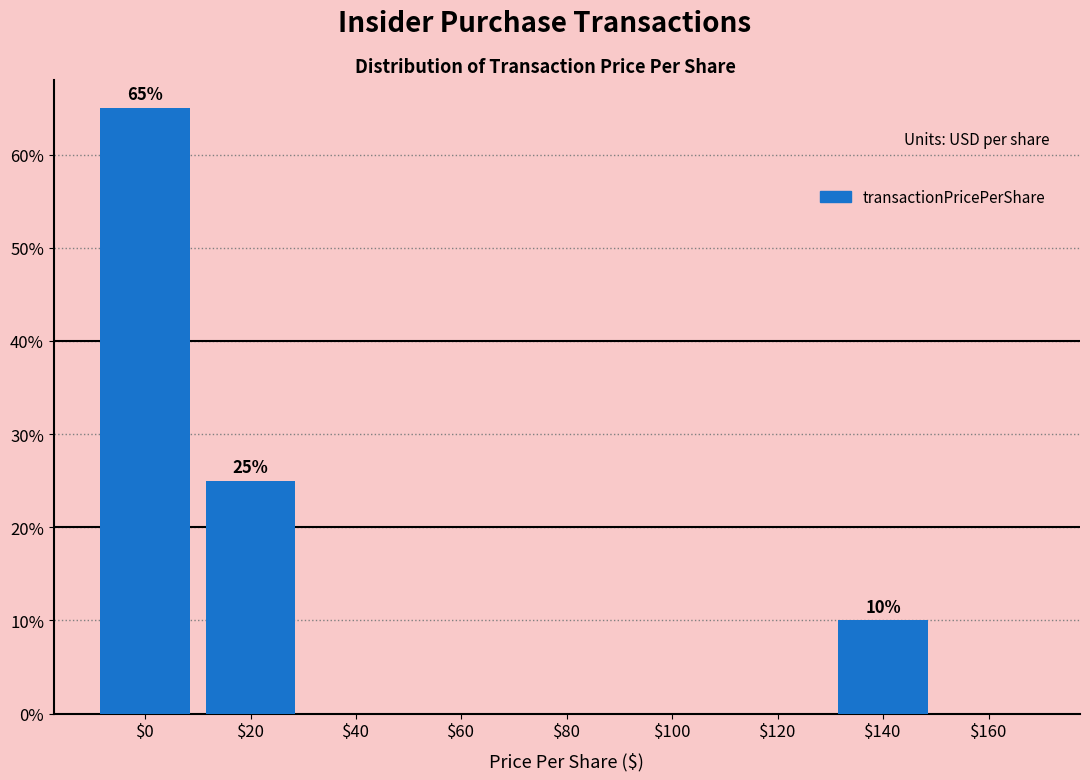

The chart shows a value of -43 at $120. True or false?

False